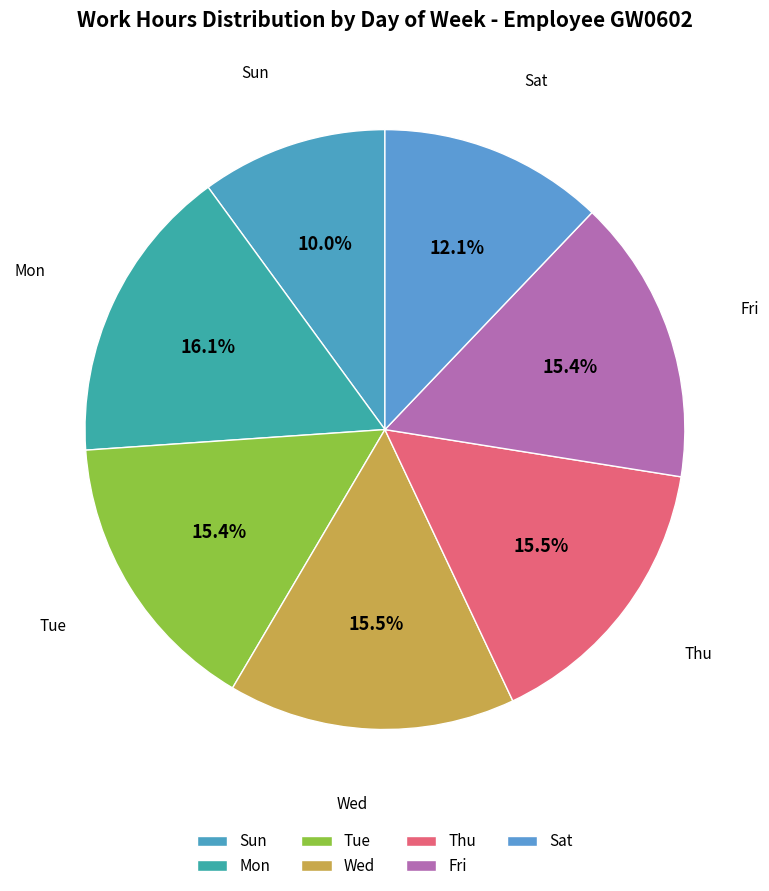

How many slices are in this pie chart?

7